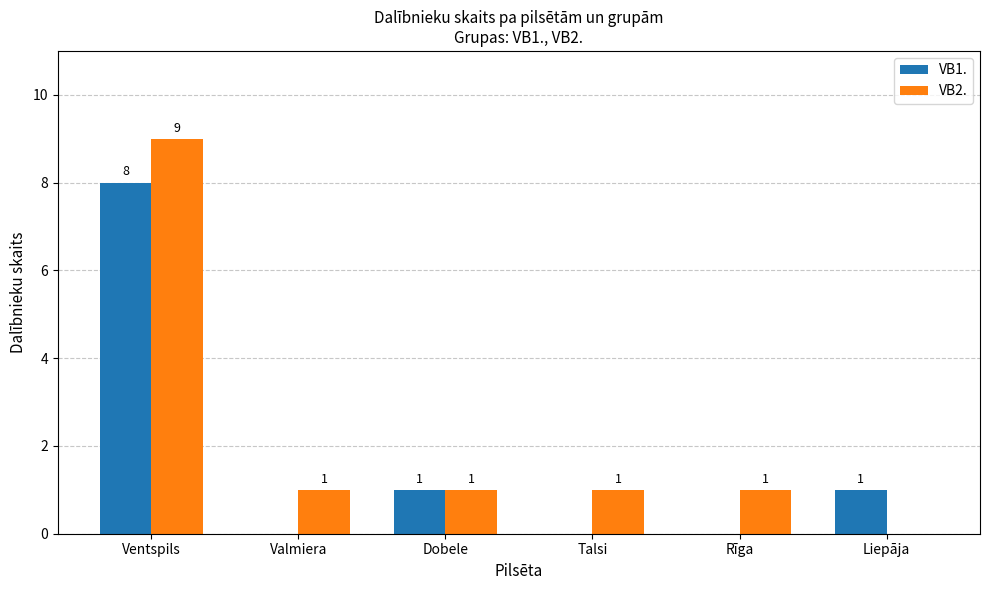

What is the total value across all series at Dobele?

2